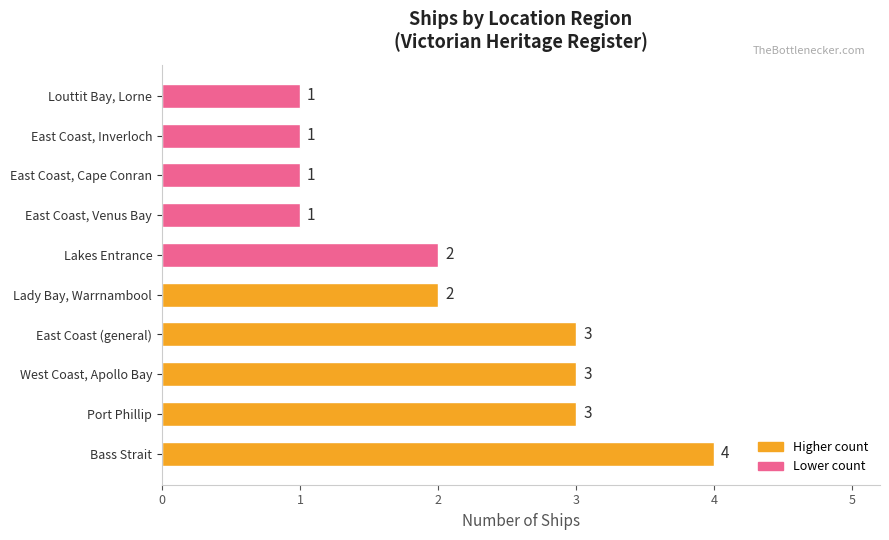

Between East Coast, Venus Bay and Bass Strait, which is larger?

Bass Strait